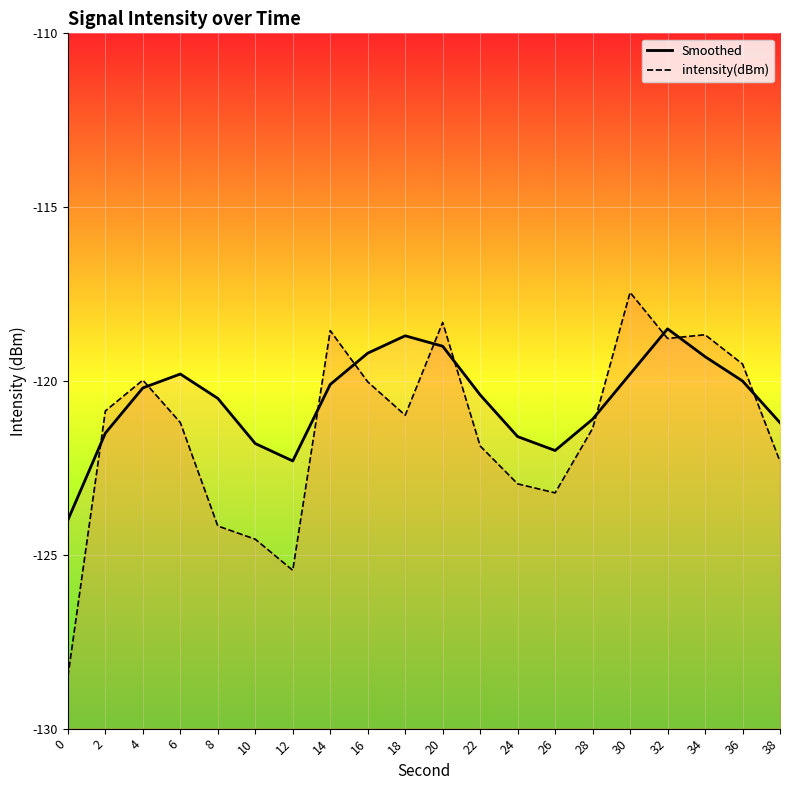

Between 28 and 26, which is larger?

28